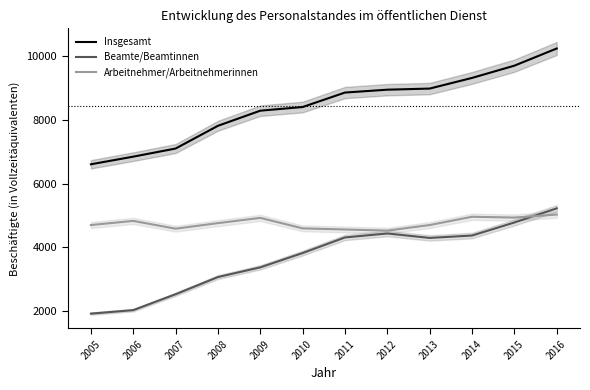

What are all the series names shown in the legend?

Insgesamt, Beamte/Beamtinnen, Arbeitnehmer/Arbeitnehmerinnen